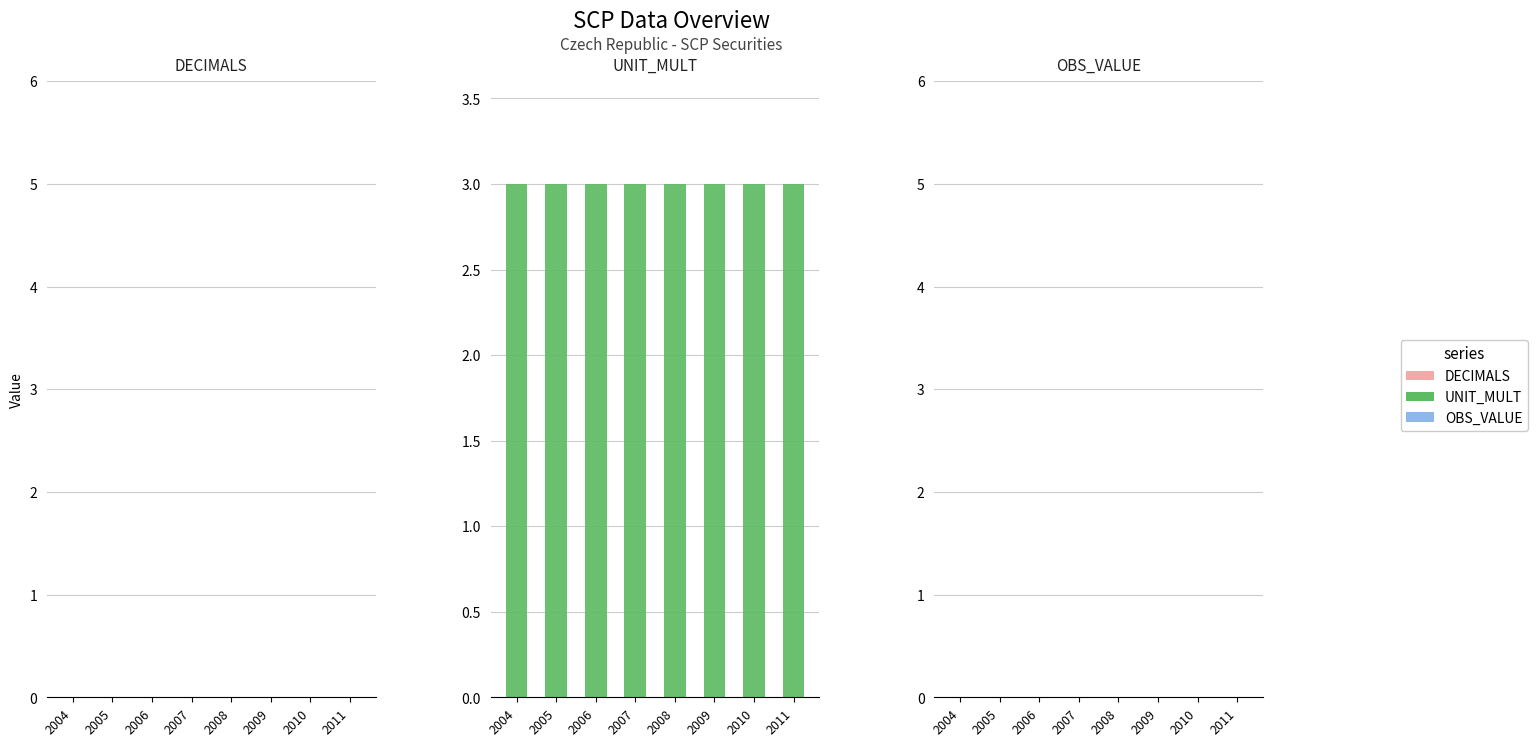

What is the greatest value displayed?

3